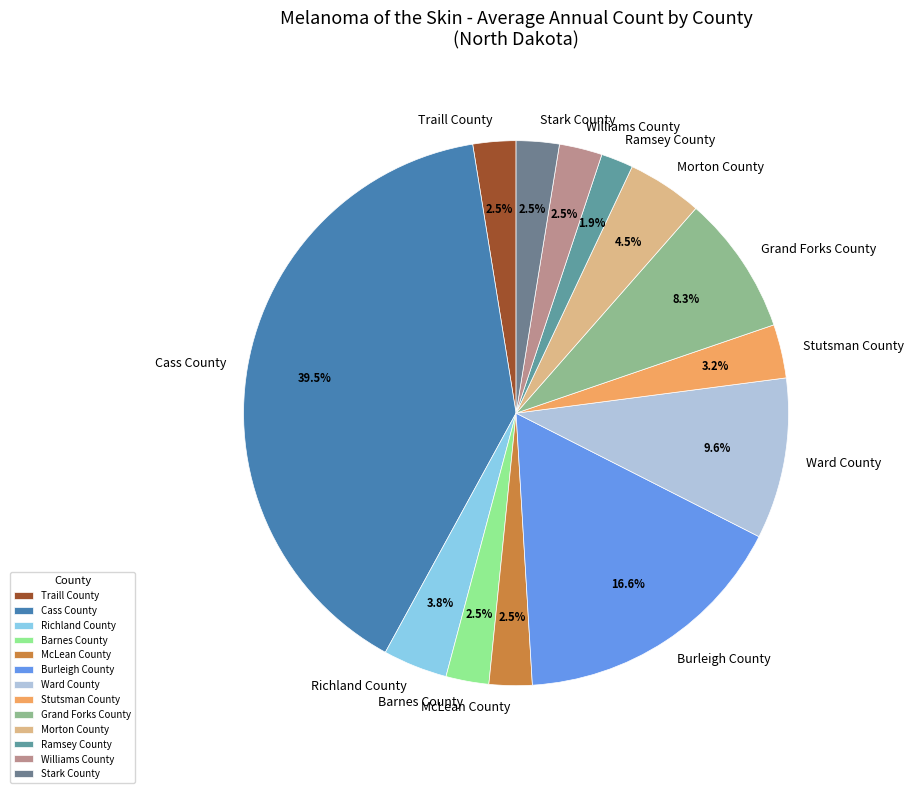

Combined, do Morton County and McLean County account for over 50%?

No